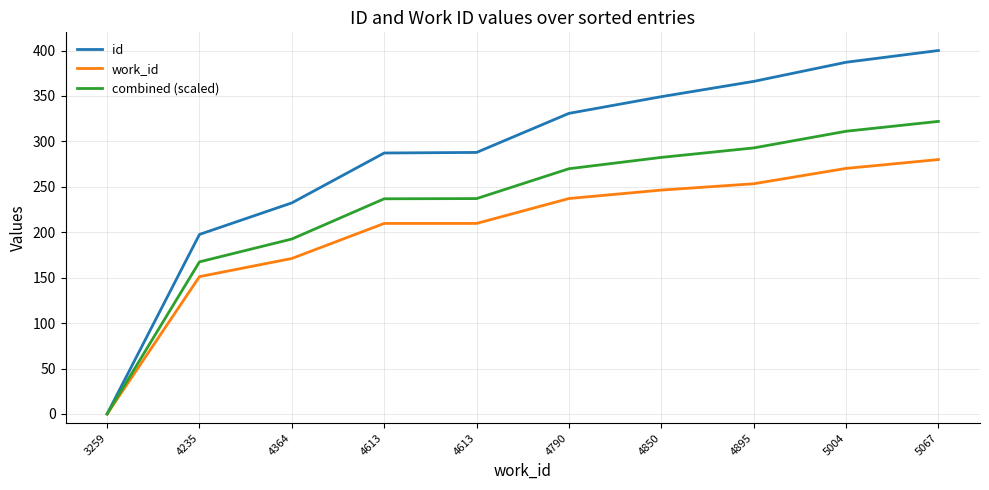

At how many categories does at least one series exceed 273?

7